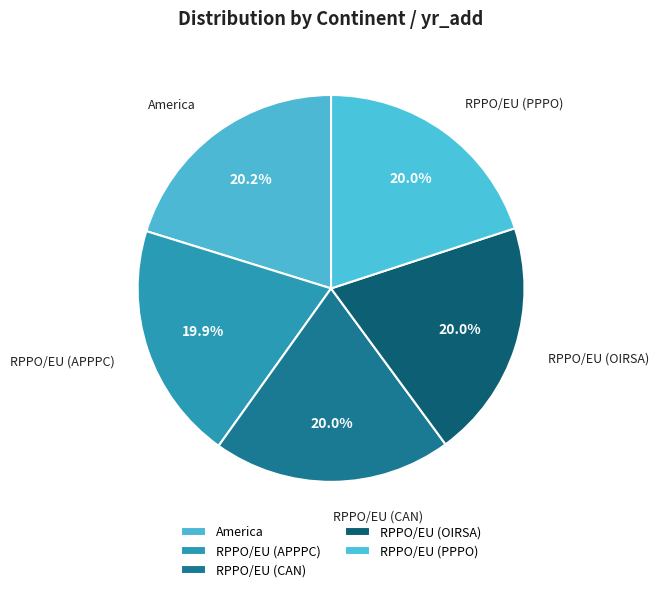

The RPPO/EU (PPPO) slice represents 7% of the pie. True or false?

False